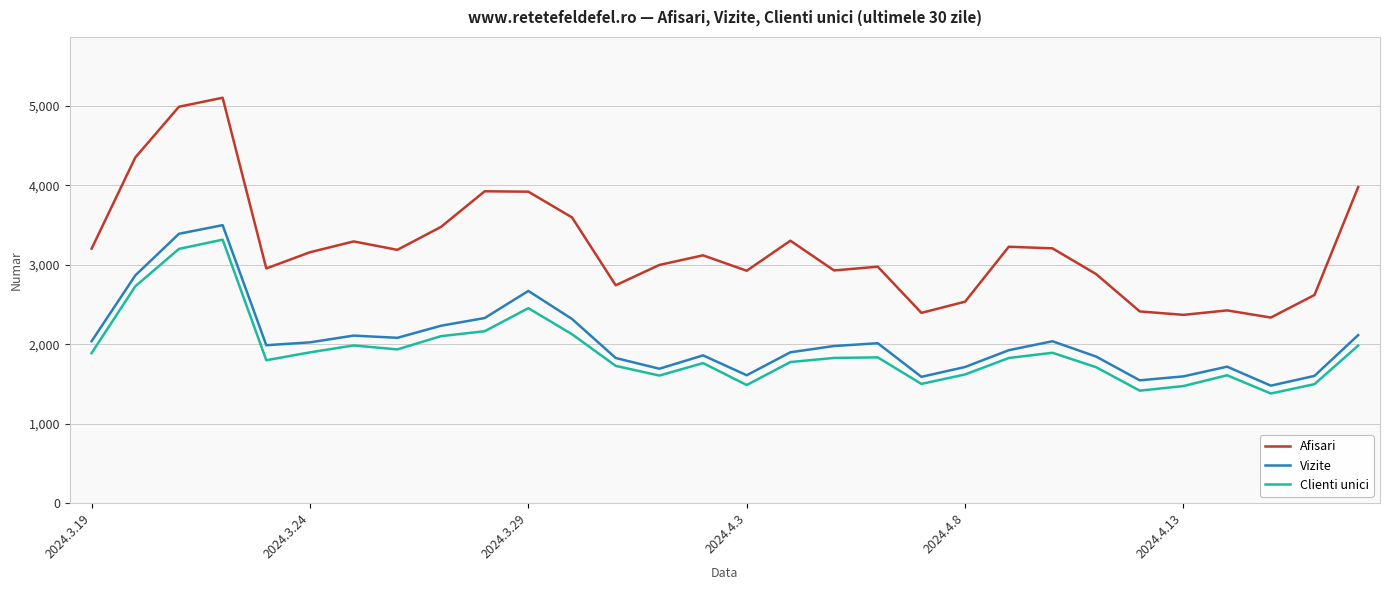

What is the difference between the maximum and minimum values in the Afisari series?

2766